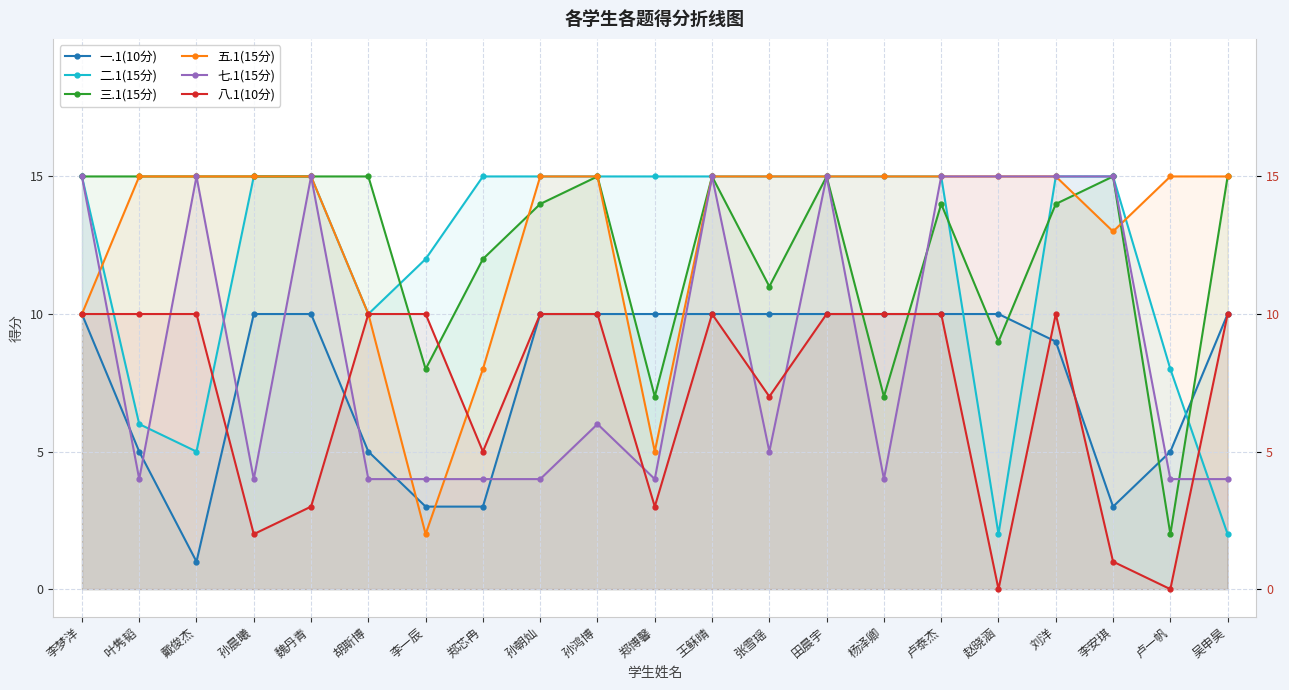

What is the approximate value of 五.1(15分) at 卢泰杰?

15